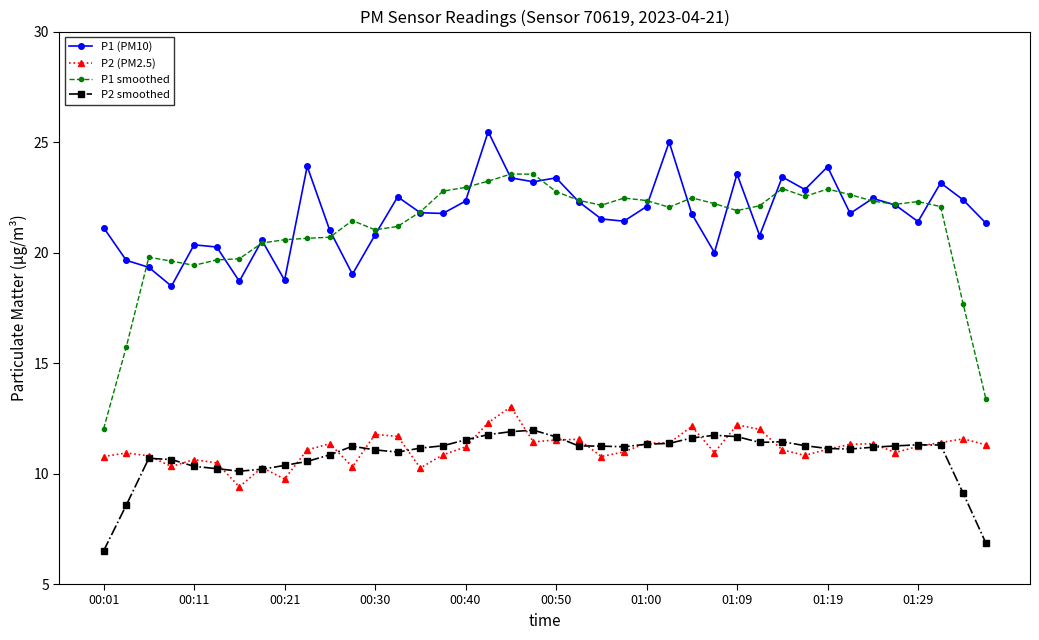

How many lines are shown in the chart?

4